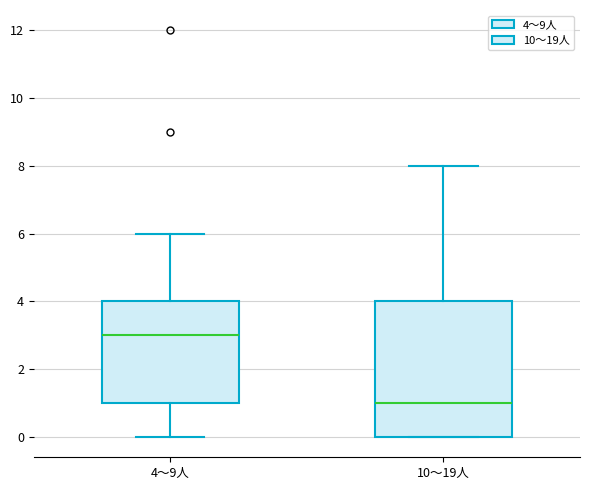

Reading left to right, read every box against the y-axis: the position of its median line, the range the box covers, and the ends of its whiskers. The values are not printed on the chart, so give them approximately, as read against the axis.

4～9人: median 3, box 1 to 4, whiskers 0 to 6
10～19人: median 1, box 0 to 4, whiskers 0 to 8